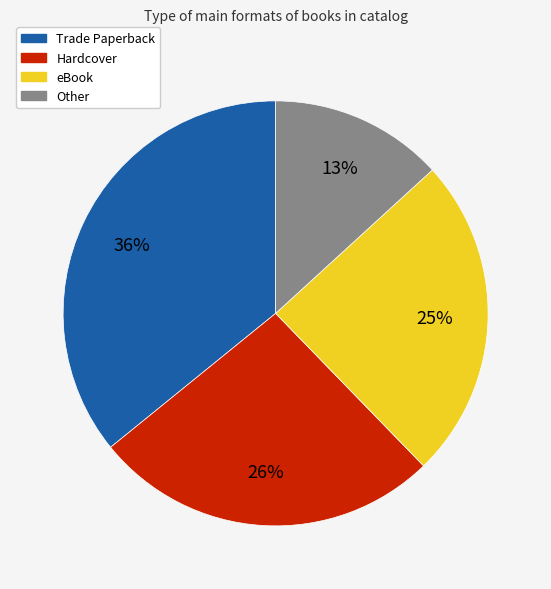

Does eBook account for over 50% of the chart?

No